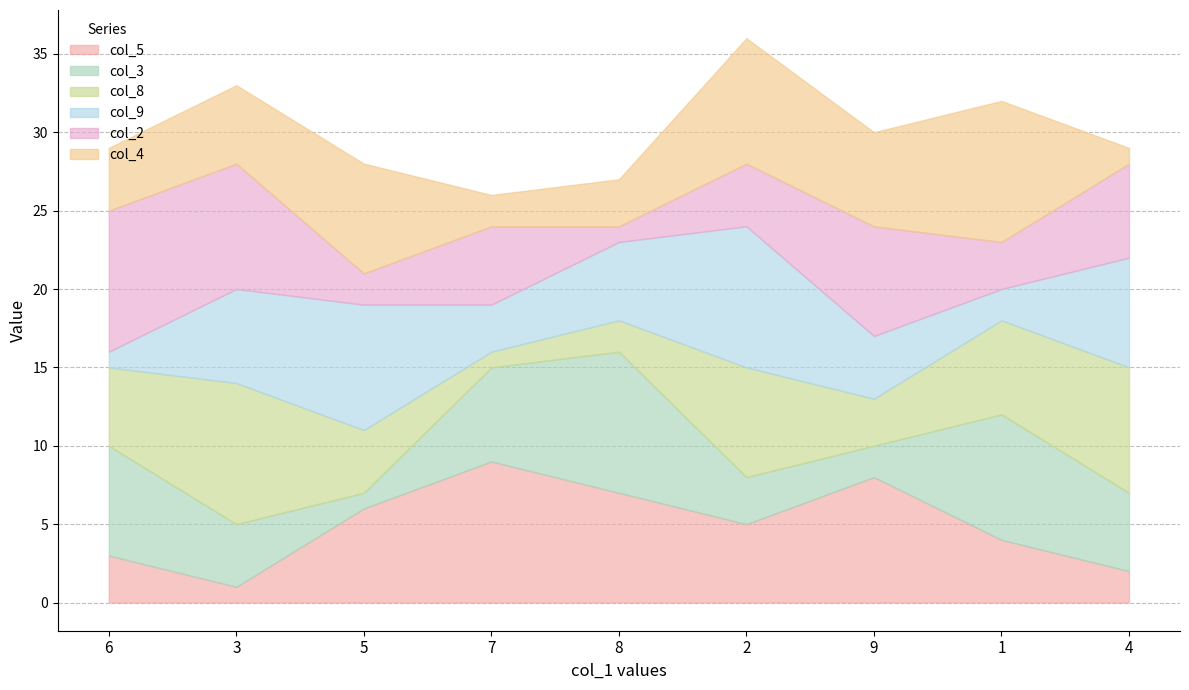

What position from the left is 8?

5